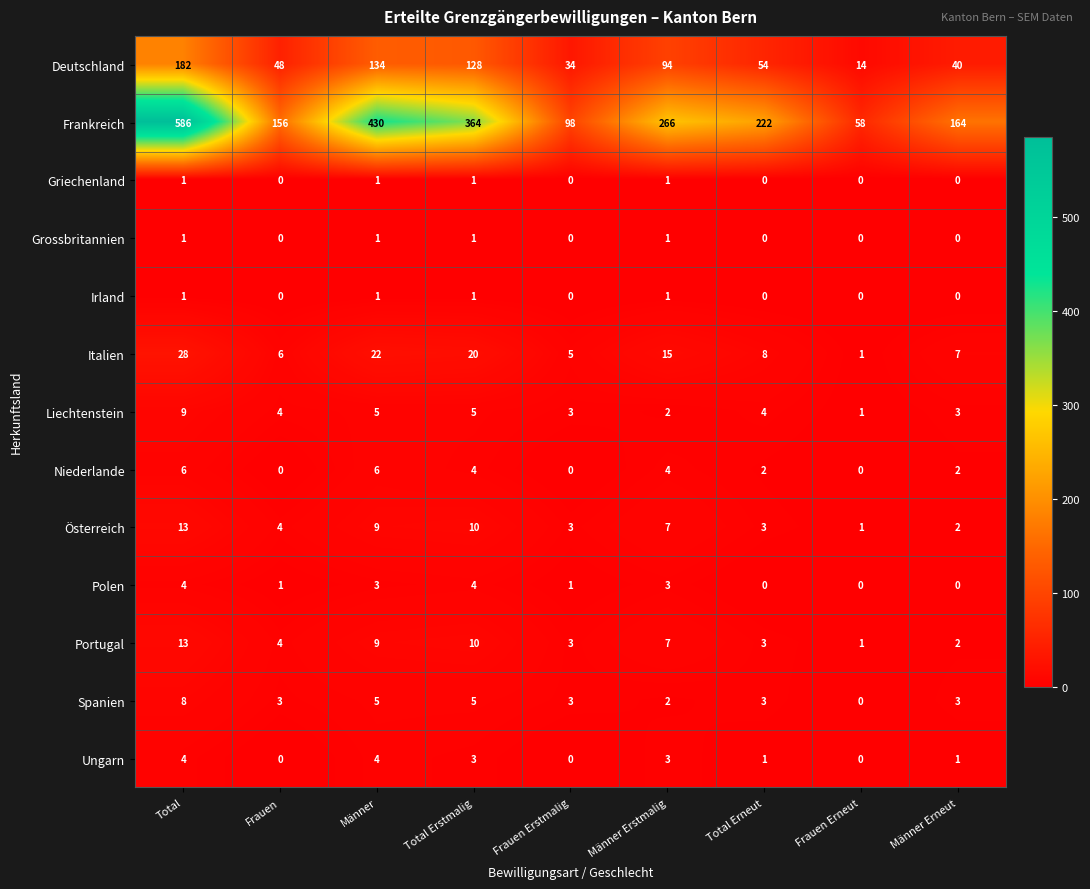

Which series changed the most between Männer Erstmalig and Frauen Erneut?

Frankreich